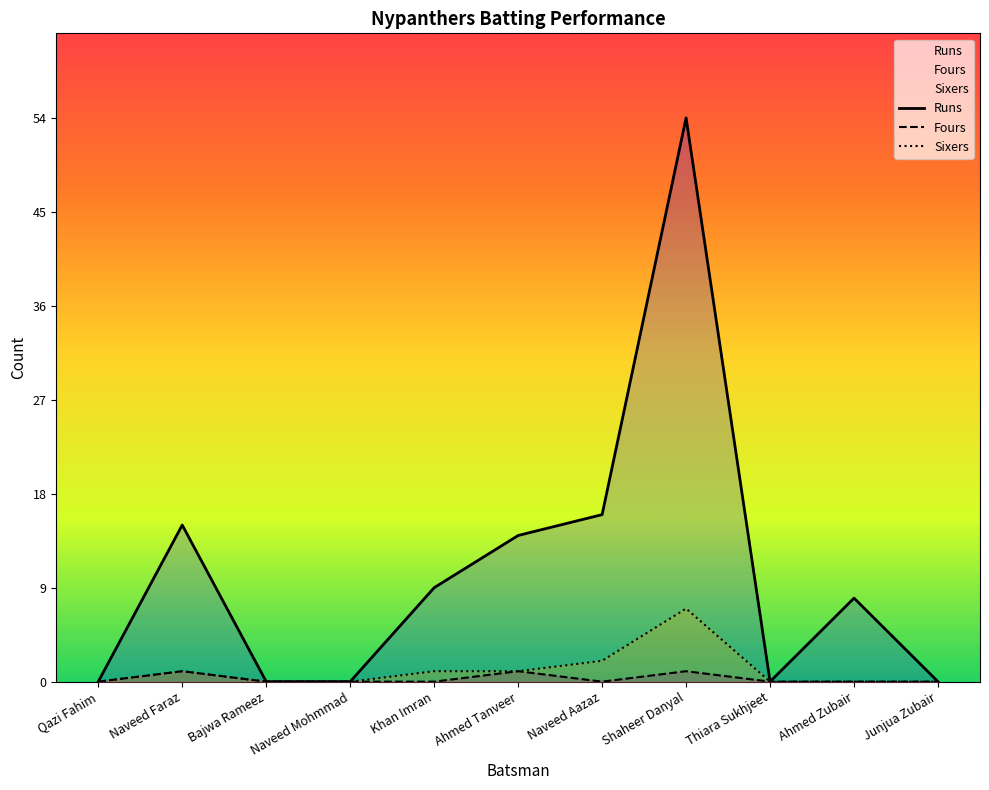

How many data points in Runs are less than 8?

5